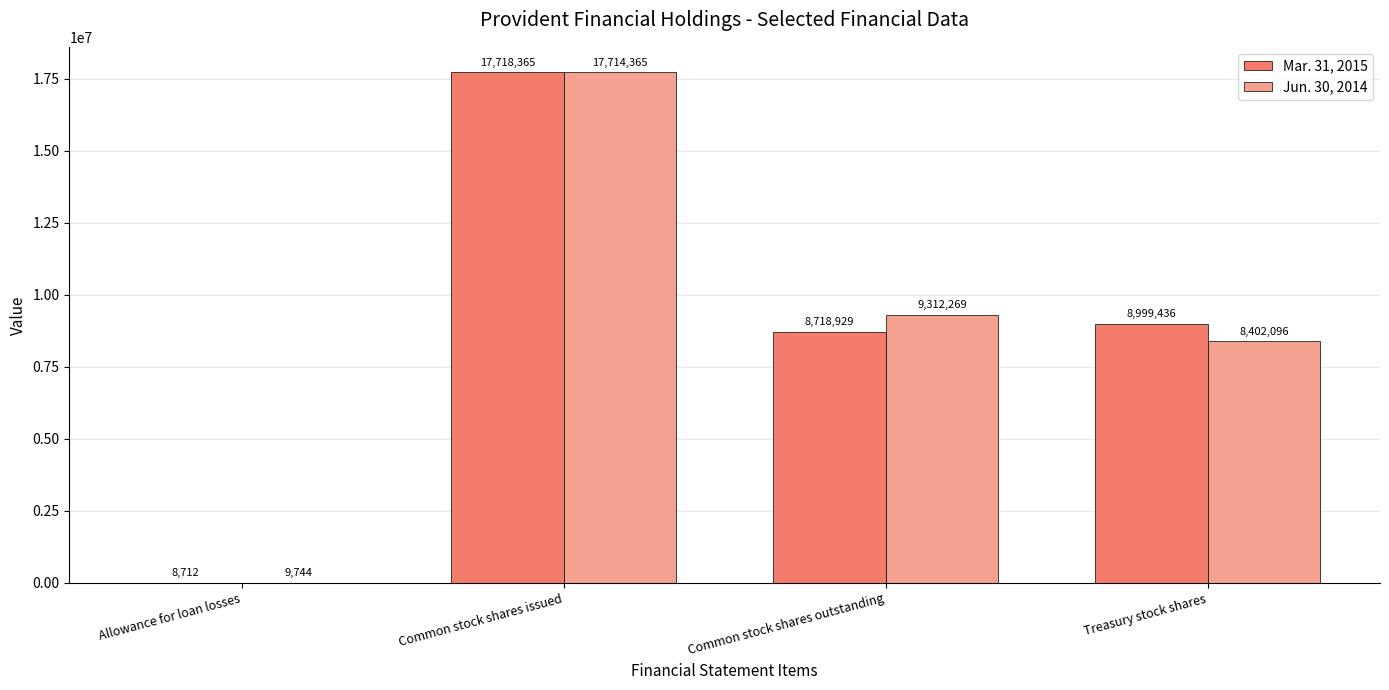

Is it true that Mar. 31, 2015 equals 8712 at Allowance for loan losses?

True